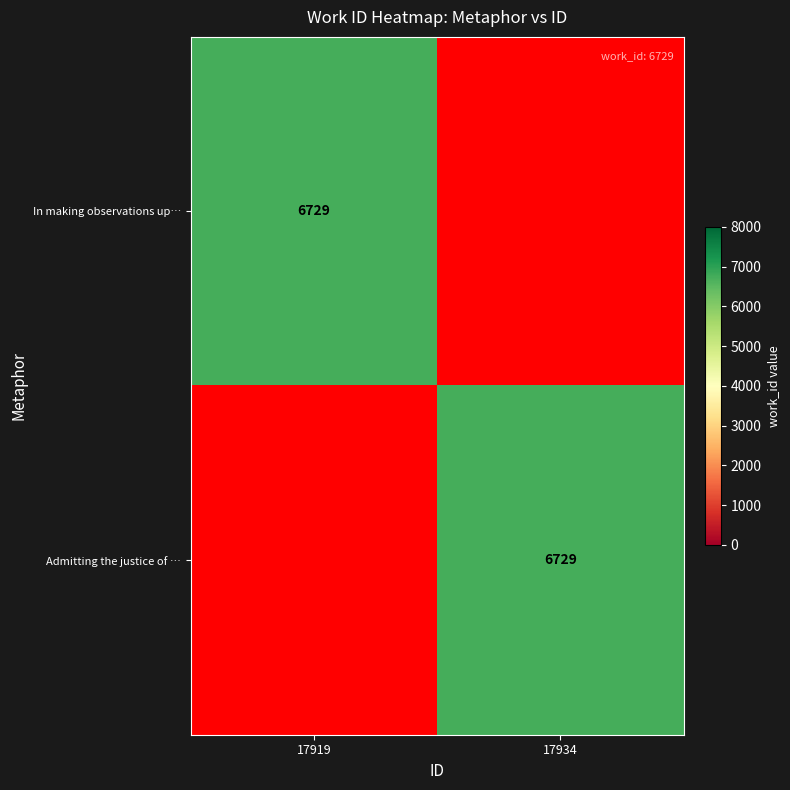

True or false: In making observations up… has a value of 6729 at 17919.

True